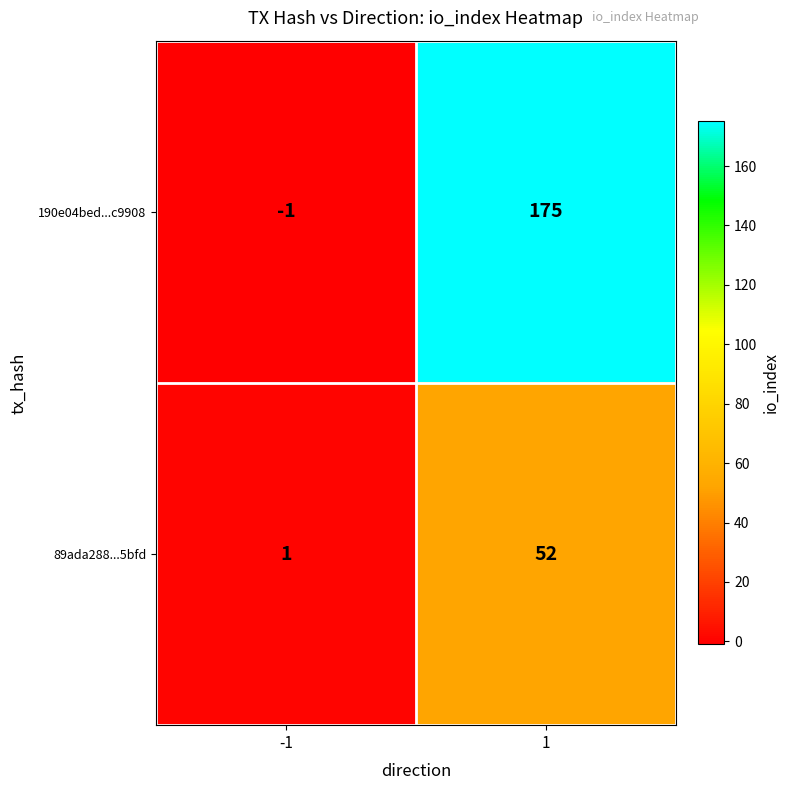

What is the greatest value displayed?

175